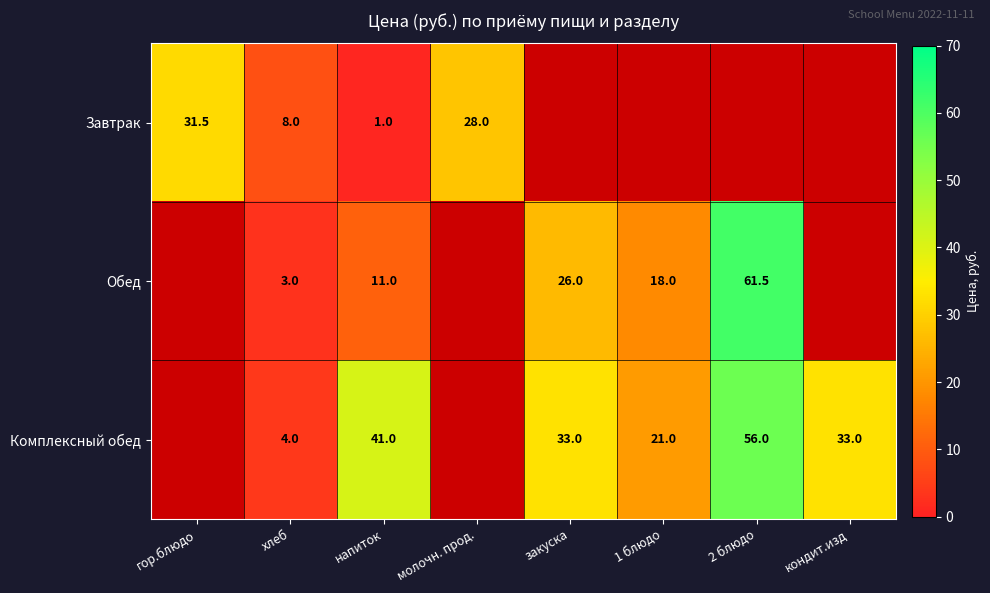

Is the value of Обед at 1 блюдо greater than the value of Комплексный обед at 1 блюдо?

No